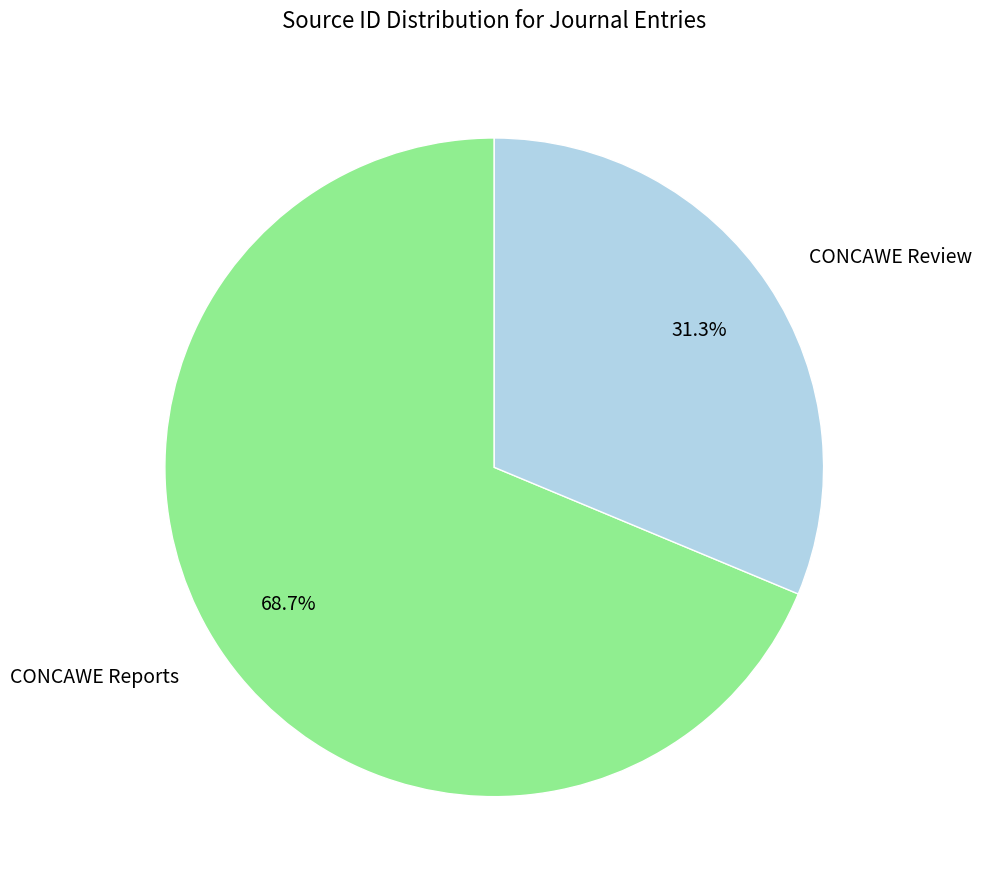

Count the number of slices in the pie.

2